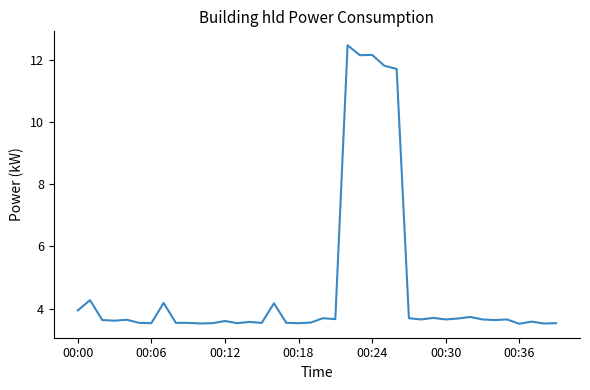

What is the greatest value displayed?

12.5